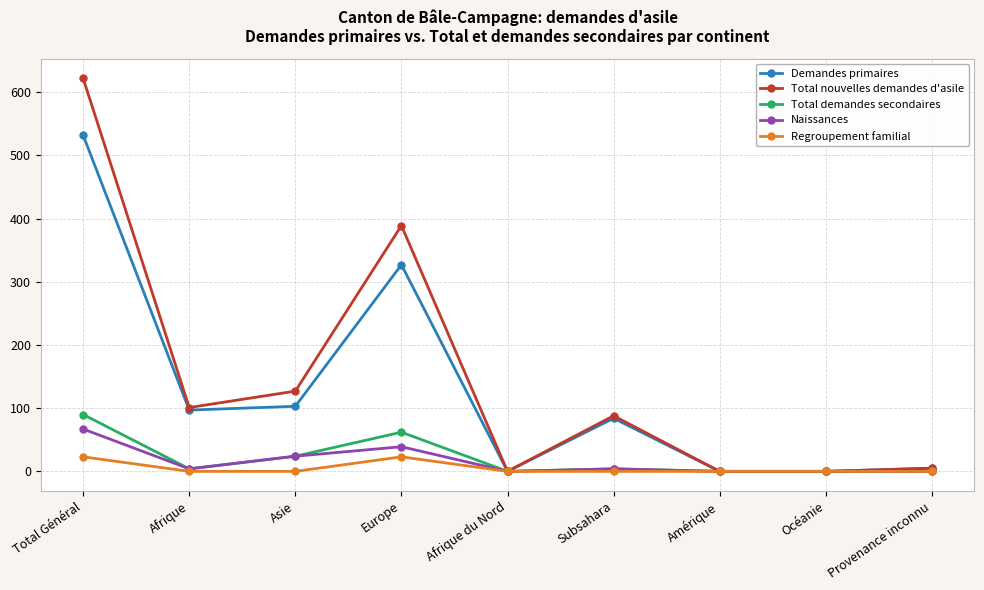

What is the difference between the second highest and second lowest values in the Total nouvelles demandes d'asile series?

389